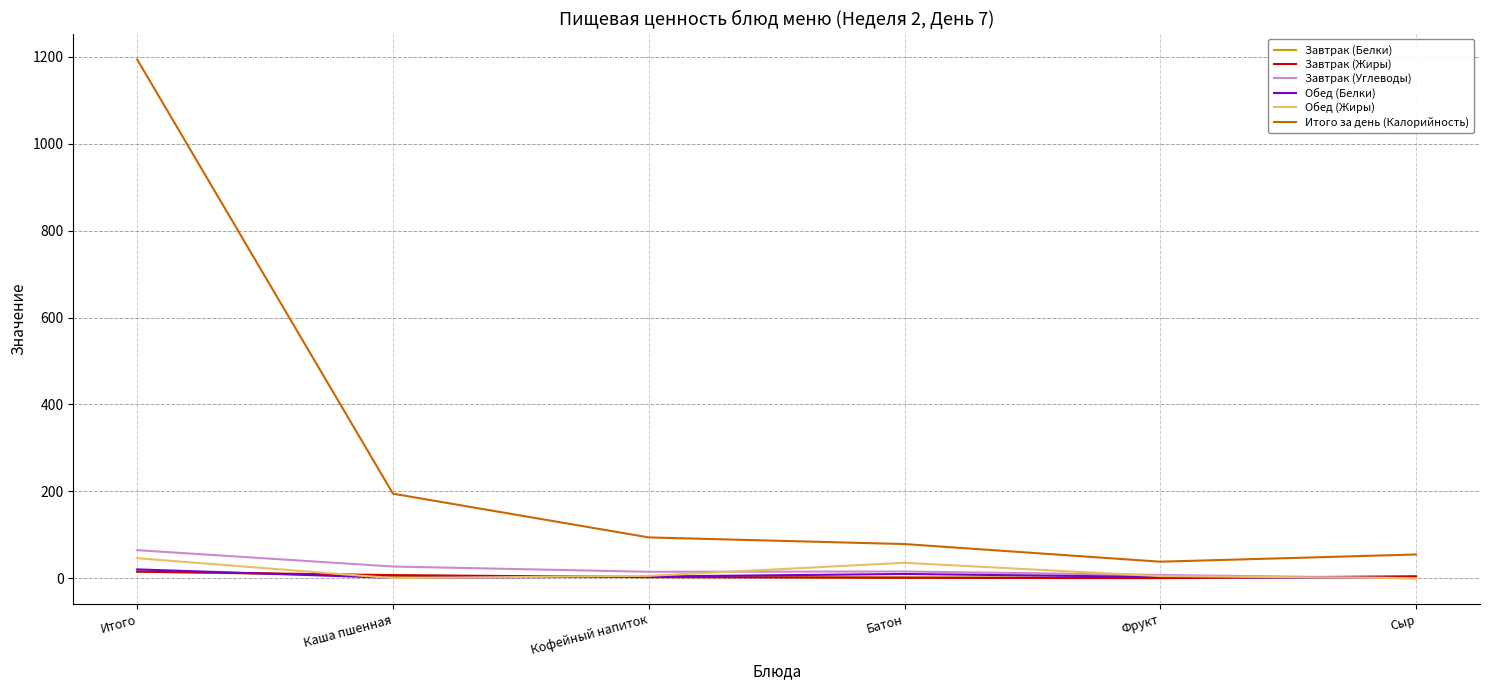

The Завтрак (Углеводы) series shows 0.0 at Сыр. True or false?

True